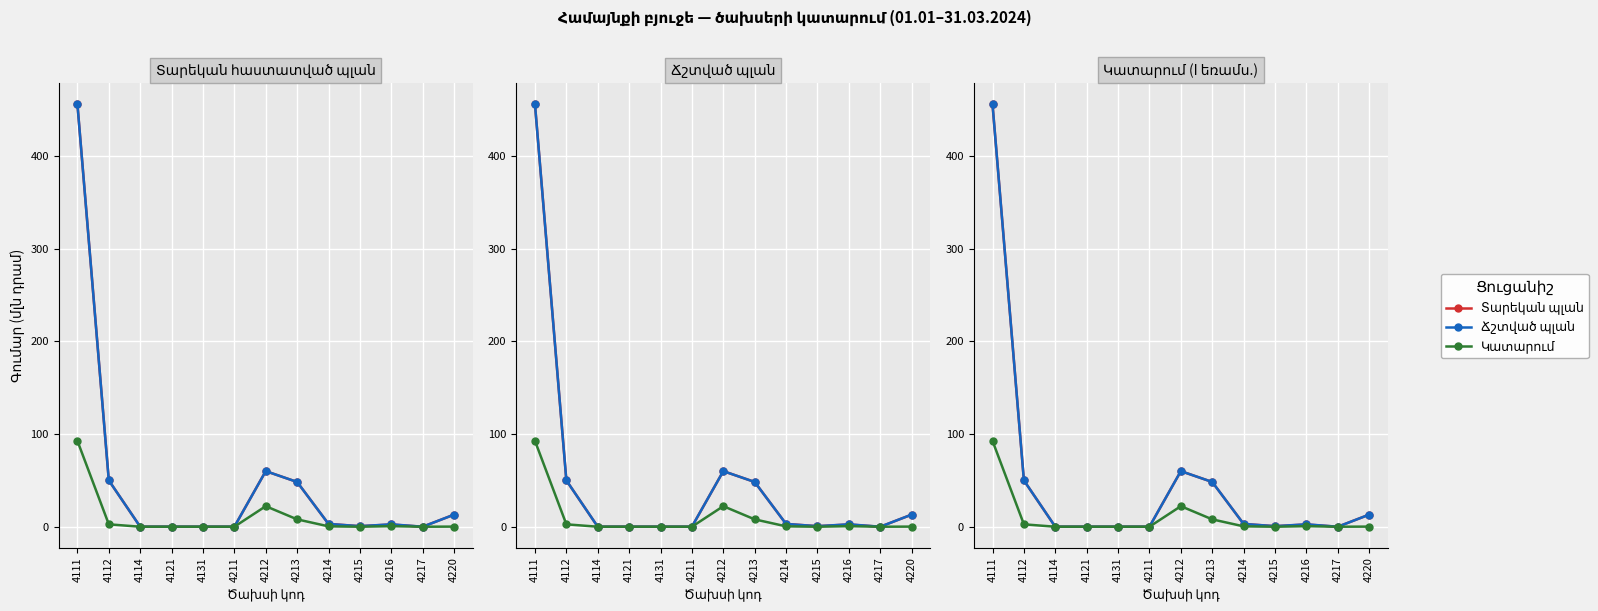

What is the sum of all Տարեկան հաստատված պլան (col_3) values?

633.3